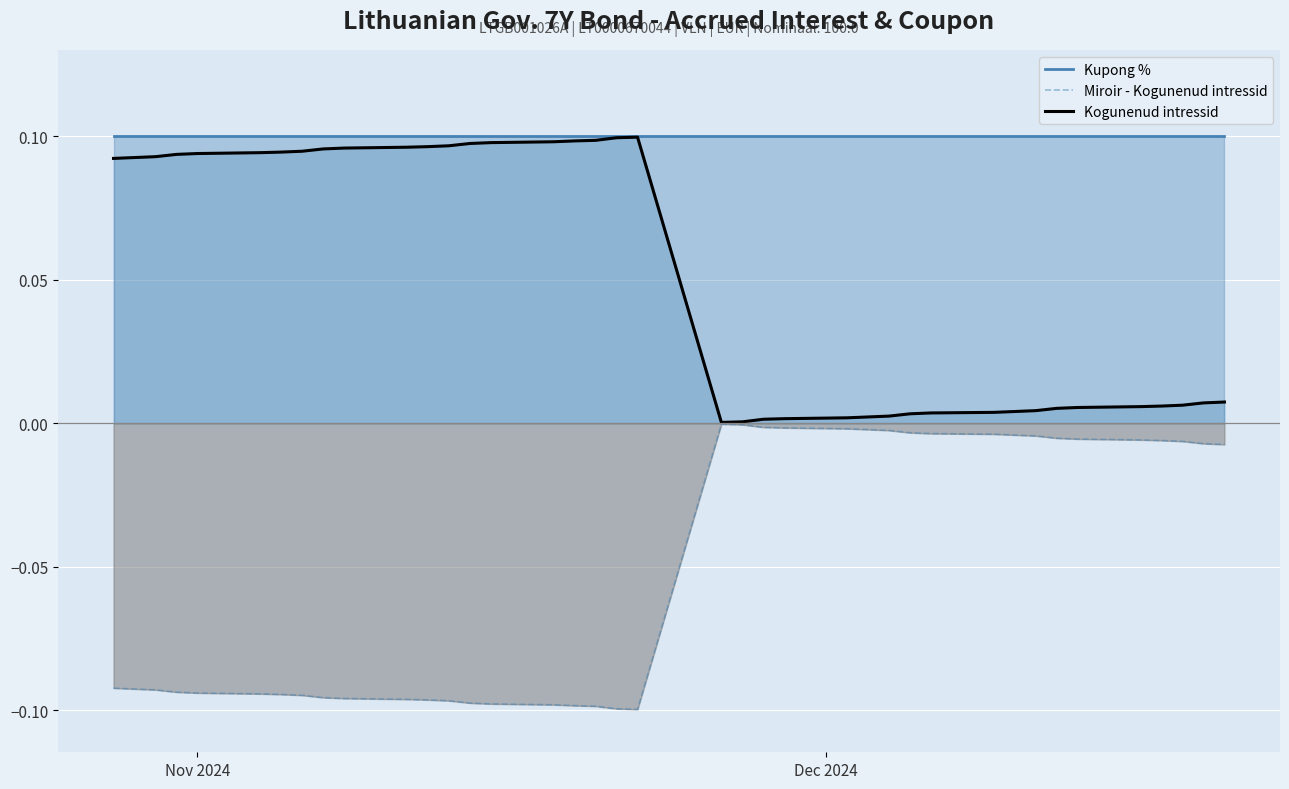

List the series in order of their overall mean, lowest first.

Miroir - Kogunenud intressid, Kogunenud intressid, Kupong %